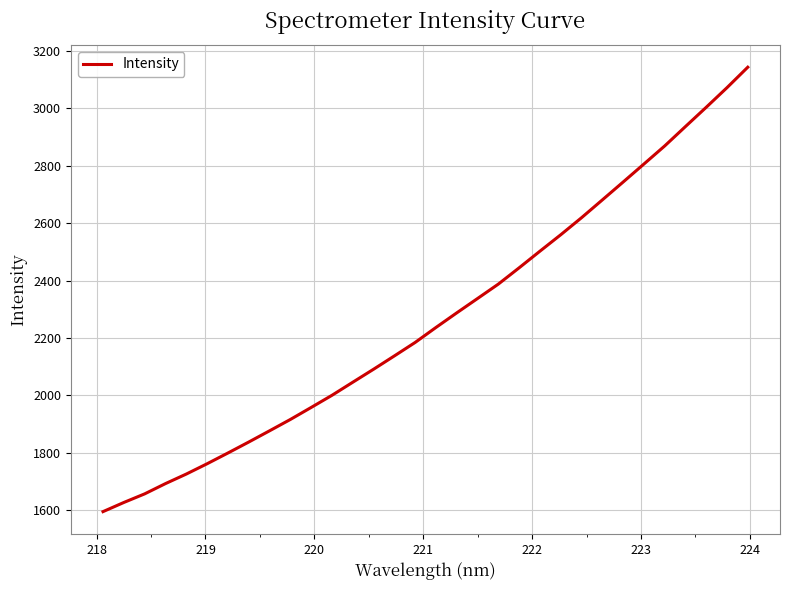

What is the maximum value shown in the chart?

3143.3